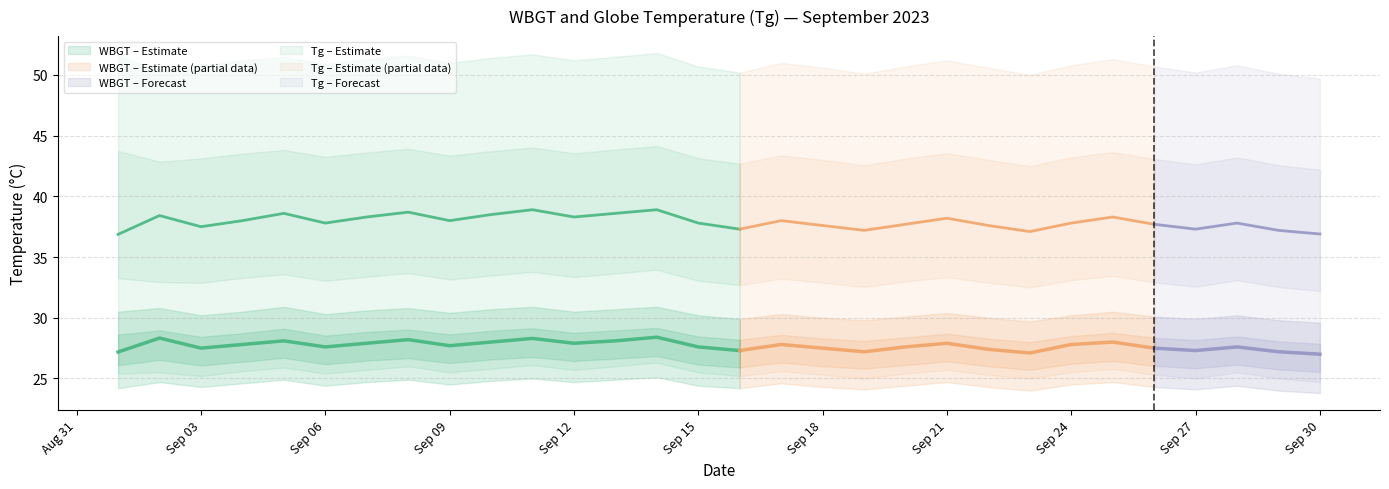

Reading left to right, extract all data points from this chart.

WBGT_mean: 27.2	28.3	27.5	27.8	28.1	27.6	27.9	28.2	27.7	28.0	28.3	27.9	28.1	28.4	27.6	27.3	27.8	27.5	27.2	27.6	27.9	27.4	27.1	27.8	28.0	27.5	27.3	27.6	27.2	27.0
WBGT_upper: 30.5	30.8	30.2	30.5	30.9	30.3	30.6	30.8	30.4	30.7	30.9	30.5	30.7	30.9	30.2	29.9	30.3	30.0	29.8	30.1	30.4	30.0	29.7	30.2	30.5	30.1	29.9	30.2	29.8	29.6
WBGT_lower: 24.2	24.7	24.3	24.6	24.9	24.4	24.7	24.9	24.5	24.8	25.0	24.7	24.9	25.1	24.4	24.2	24.6	24.3	24.1	24.4	24.7	24.3	24.0	24.5	24.7	24.3	24.1	24.4	24.0	23.8
Tg_mean: 36.9	38.4	37.5	38.0	38.6	37.8	38.3	38.7	38.0	38.5	38.9	38.3	38.6	38.9	37.8	37.3	38.0	37.6	37.2	37.7	38.2	37.6	37.1	37.8	38.3	37.7	37.3	37.8	37.2	36.9
Tg_upper: 51.6	50.3	50.8	51.2	51.5	50.9	51.3	51.6	51.0	51.4	51.7	51.2	51.5	51.8	50.7	50.2	51.0	50.6	50.1	50.7	51.2	50.6	50.0	50.8	51.3	50.7	50.2	50.8	50.1	49.7
Tg_lower: 25.4	25.5	25.2	25.6	25.9	25.4	25.7	26.0	25.5	25.8	26.1	25.7	26.0	26.3	25.5	25.2	25.6	25.3	25.0	25.4	25.7	25.3	25.0	25.5	25.8	25.3	25.0	25.5	25.0	24.7